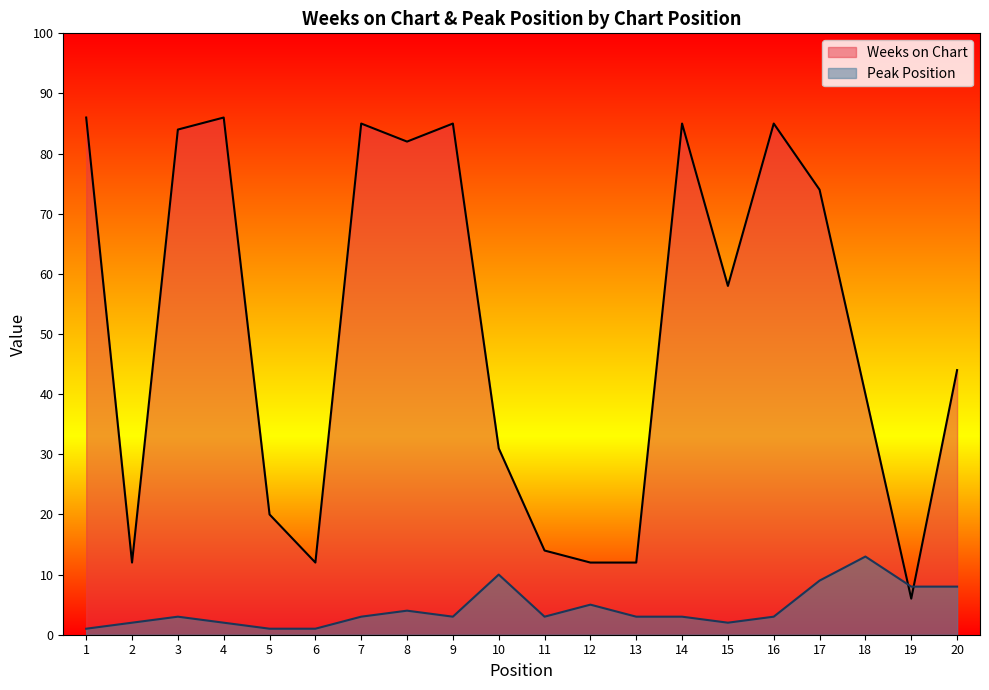

Where is the first local maximum for Peak Position?

3